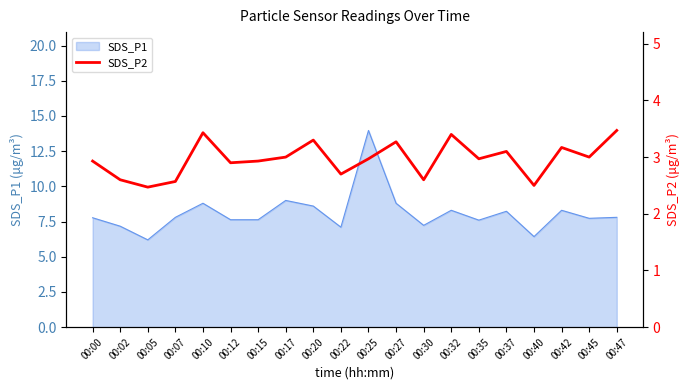

Reading right to left, extract all data points from this chart.

00:47=3.5	00:45=3.0	00:42=3.2	00:40=2.5	00:37=3.1	00:35=3.0	00:32=3.4	00:30=2.6	00:27=3.3	00:25=3.0	00:22=2.7	00:20=3.3	00:17=3.0	00:15=2.9	00:12=2.9	00:10=3.4	00:07=2.6	00:05=2.5	00:02=2.6	00:00=2.9